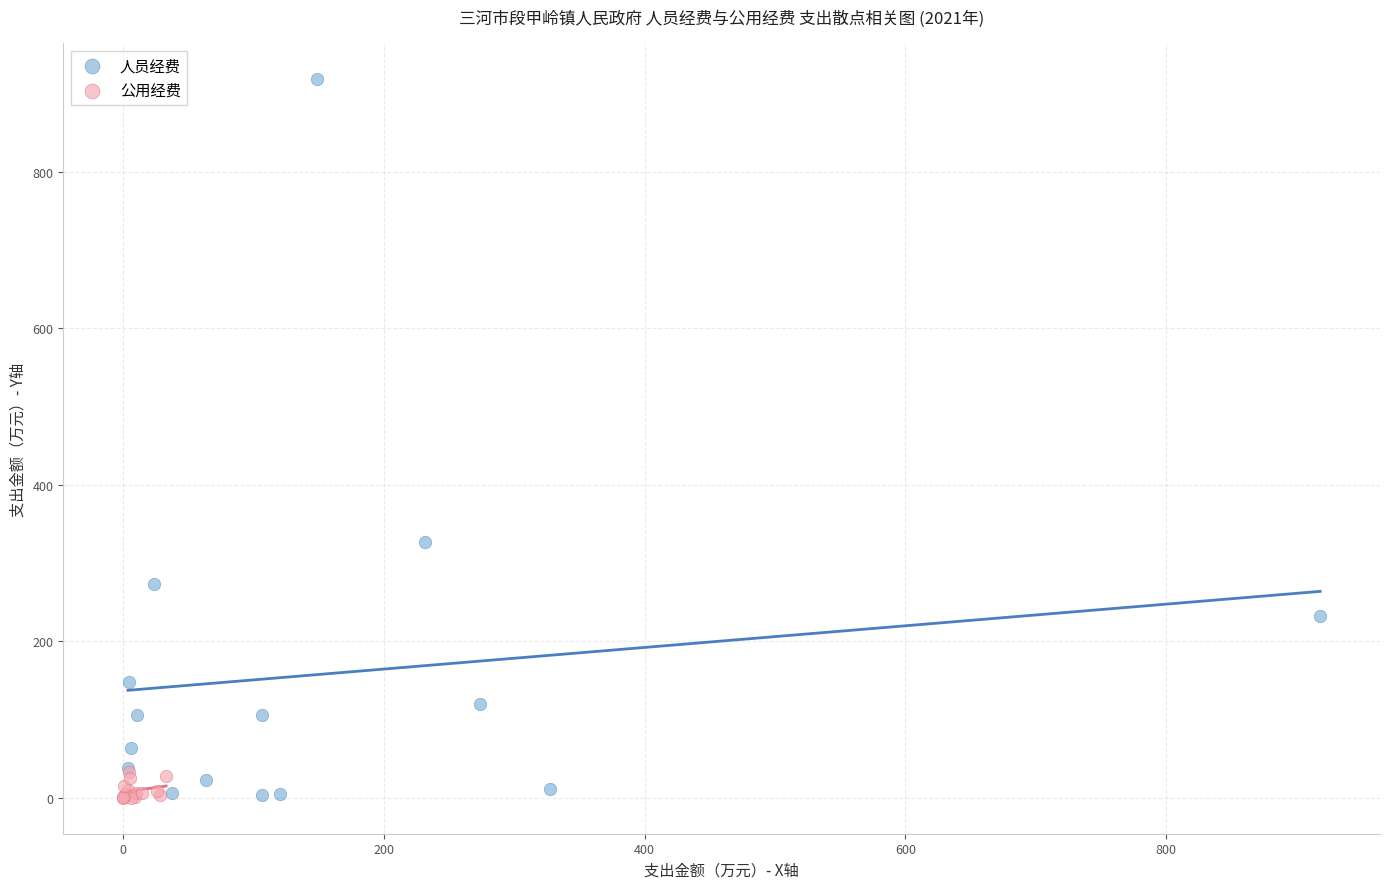

Which series has the widest spread of Y values?

人员经费